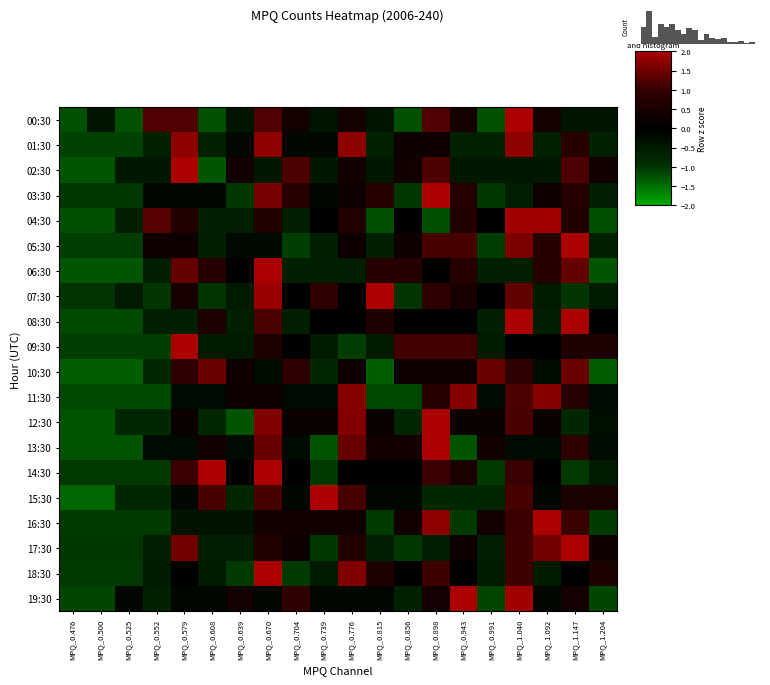

How many positive values does the 06:30 series have?

10